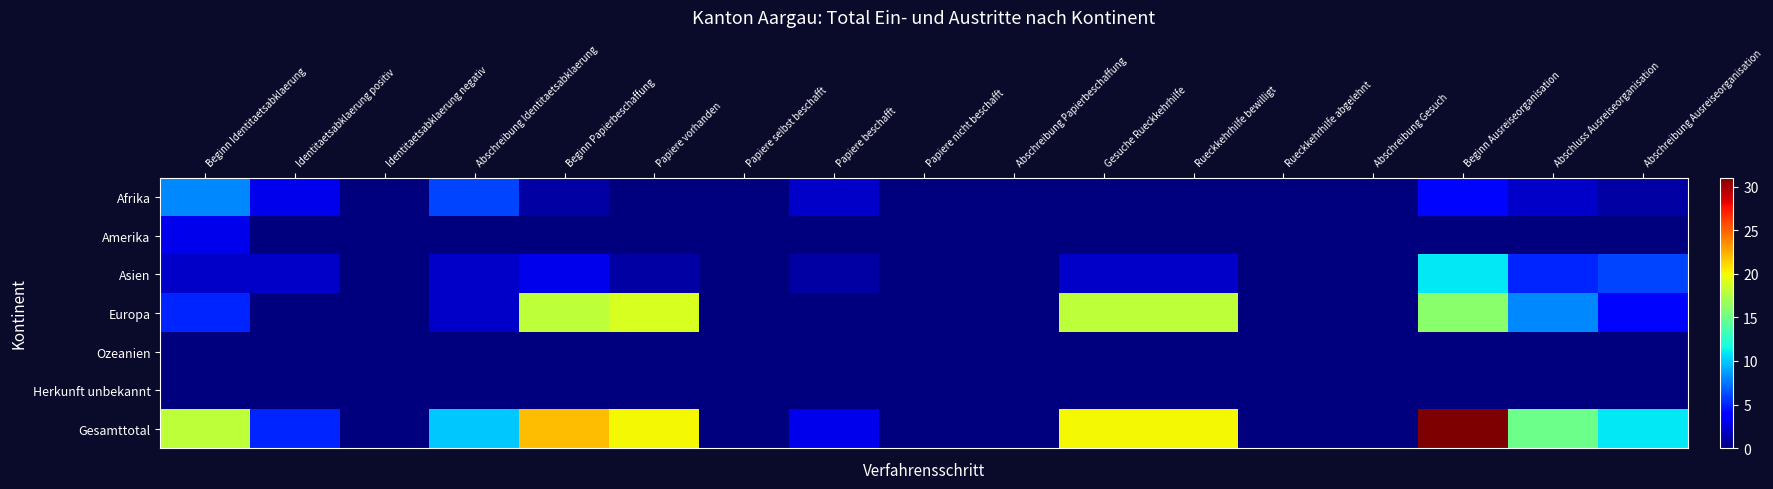

At how many categories does at least one series exceed 24?

1